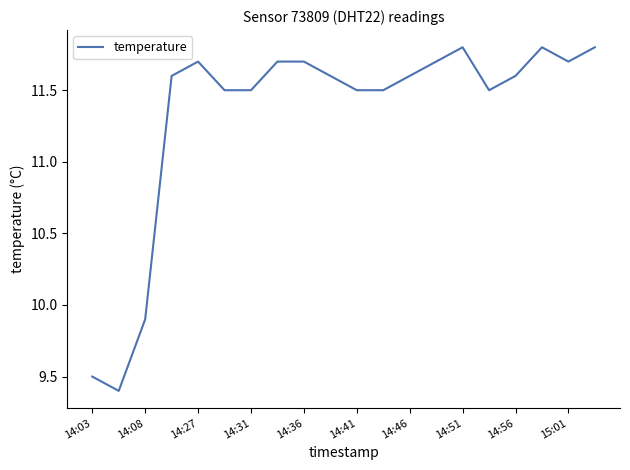

What is the difference between the maximum and minimum values?

2.4